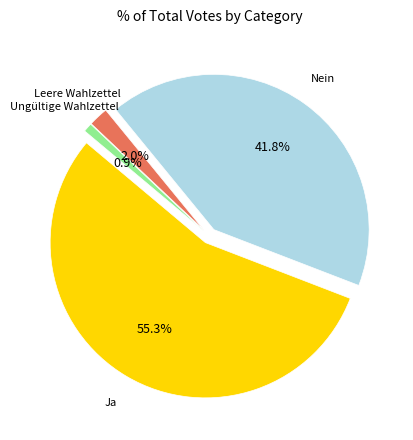

How many slices are in this pie chart?

4